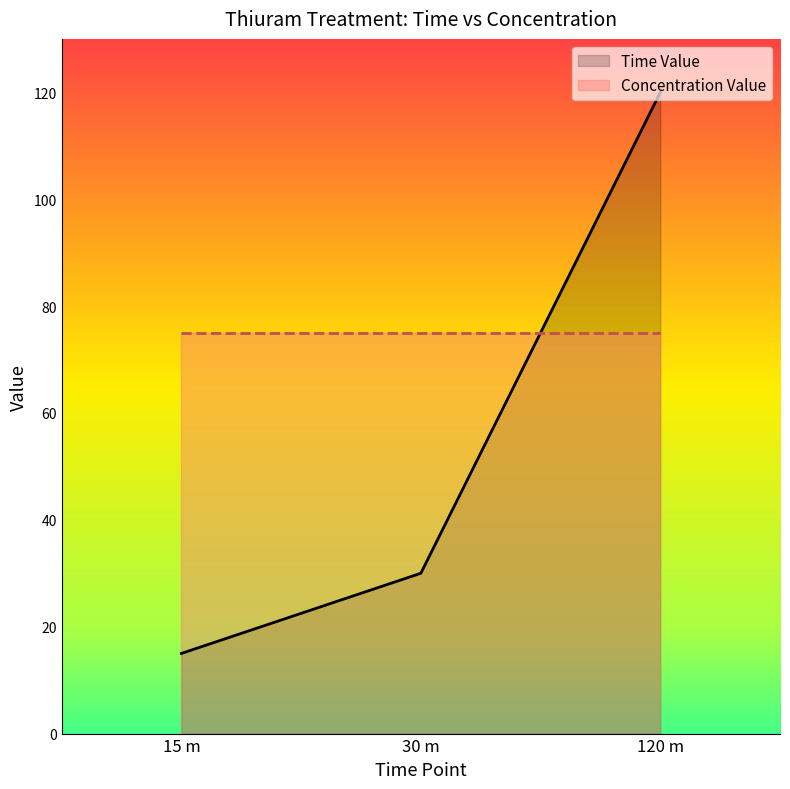

What is the change in value from 15 m to 30 m?

+15